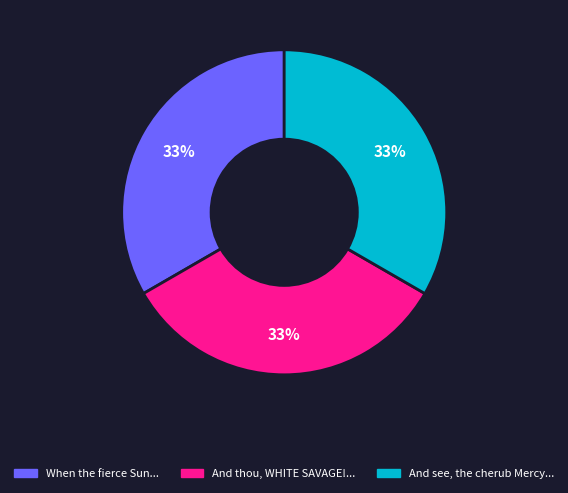

To the nearest percent, what is the average slice percentage?

33%